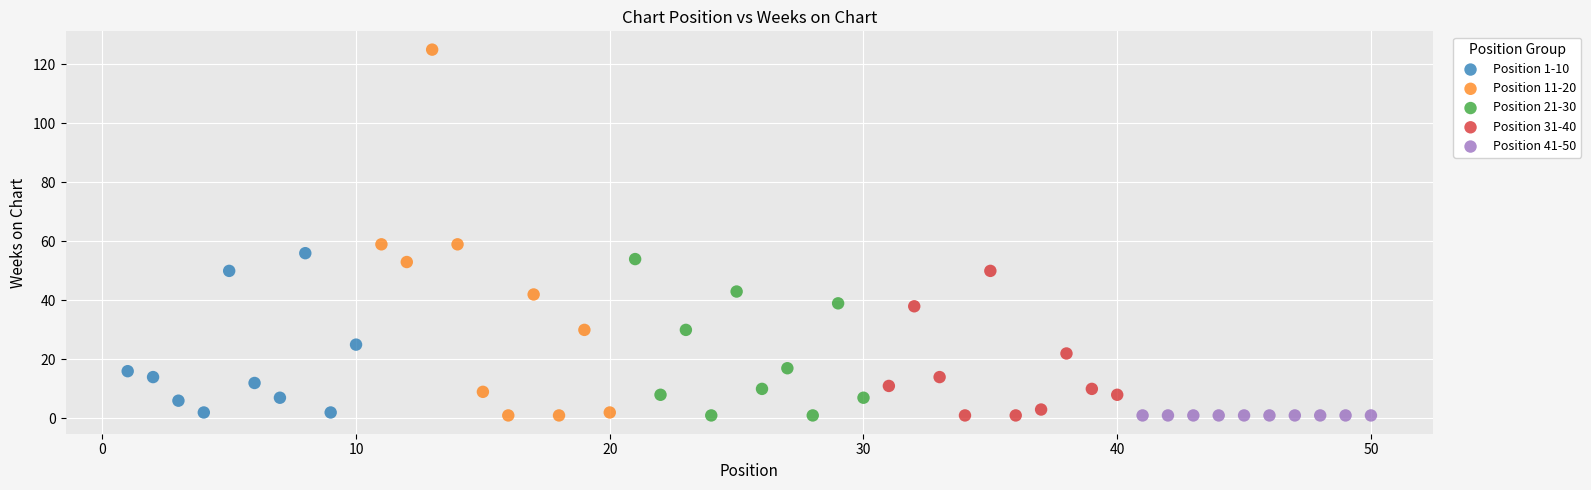

Which series reaches the maximum Y coordinate?

Position 11-20